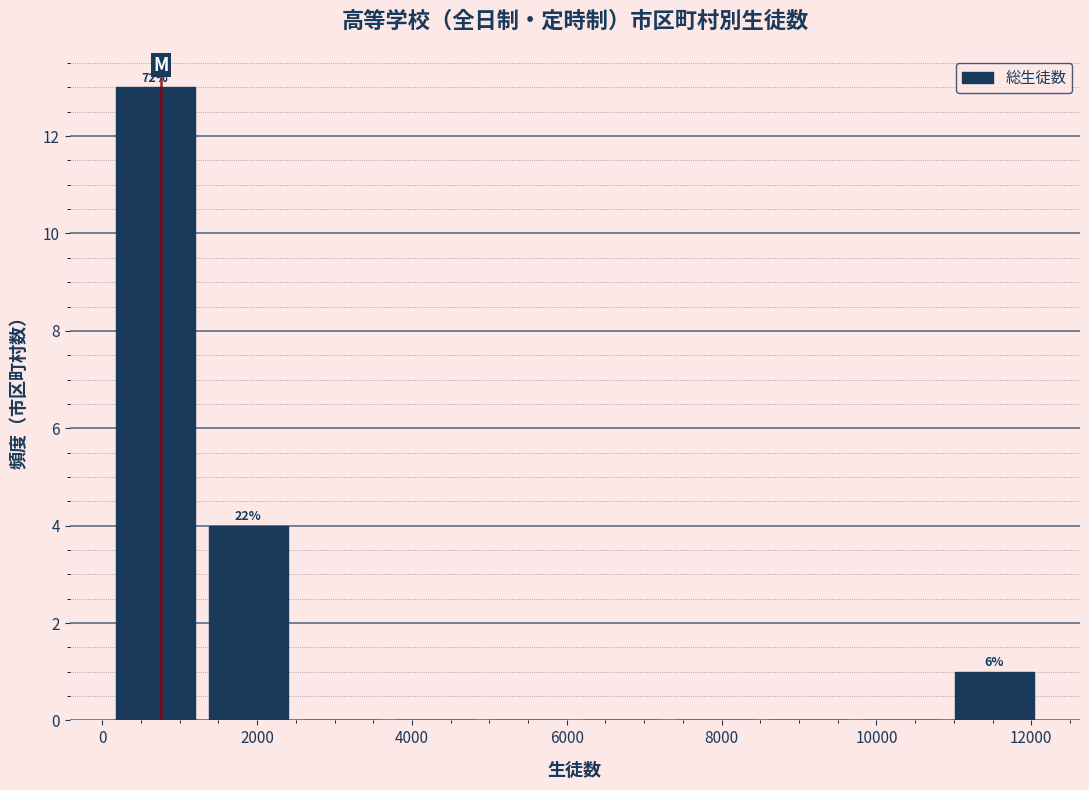

Which range on the x-axis has the tallest bar?

0 to 1200